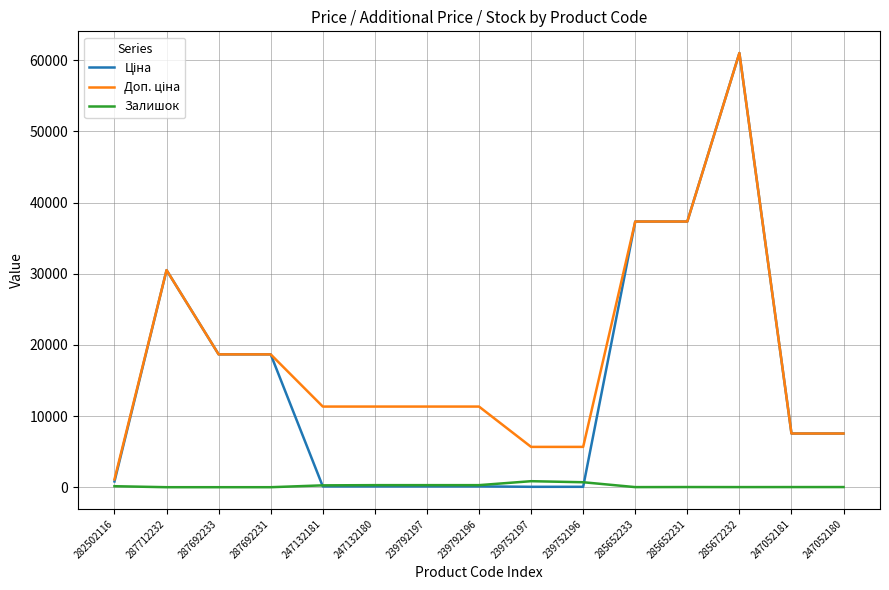

How many lines are shown in the chart?

3